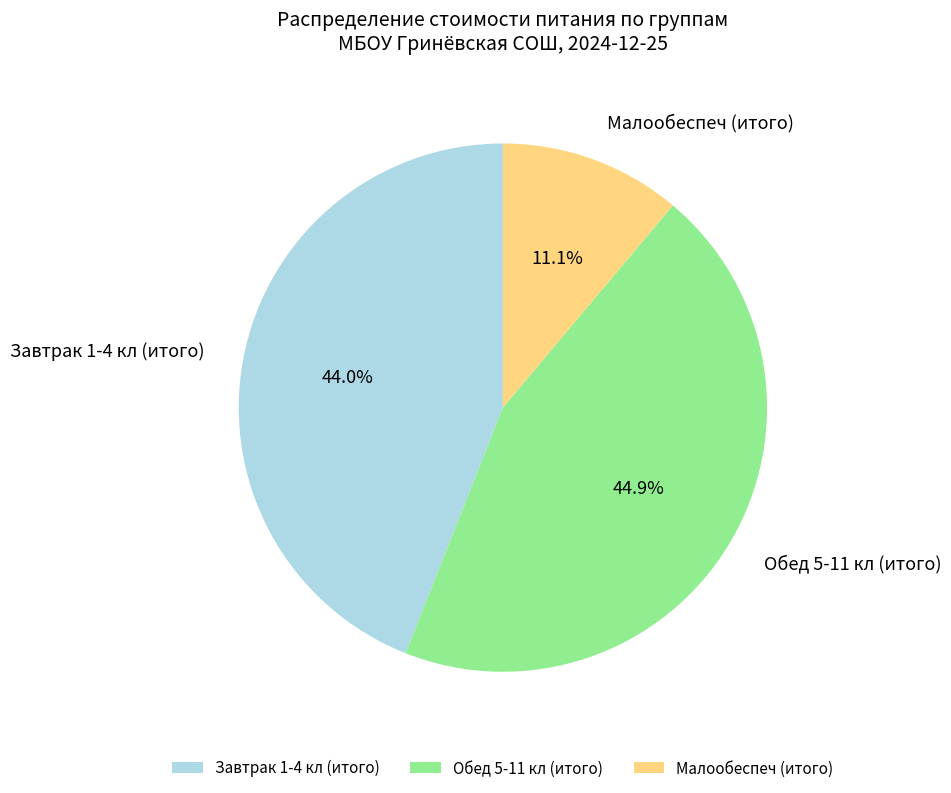

Which has a higher value, Завтрак 1-4 кл (итого) or Малообеспеч (итого)?

Завтрак 1-4 кл (итого)